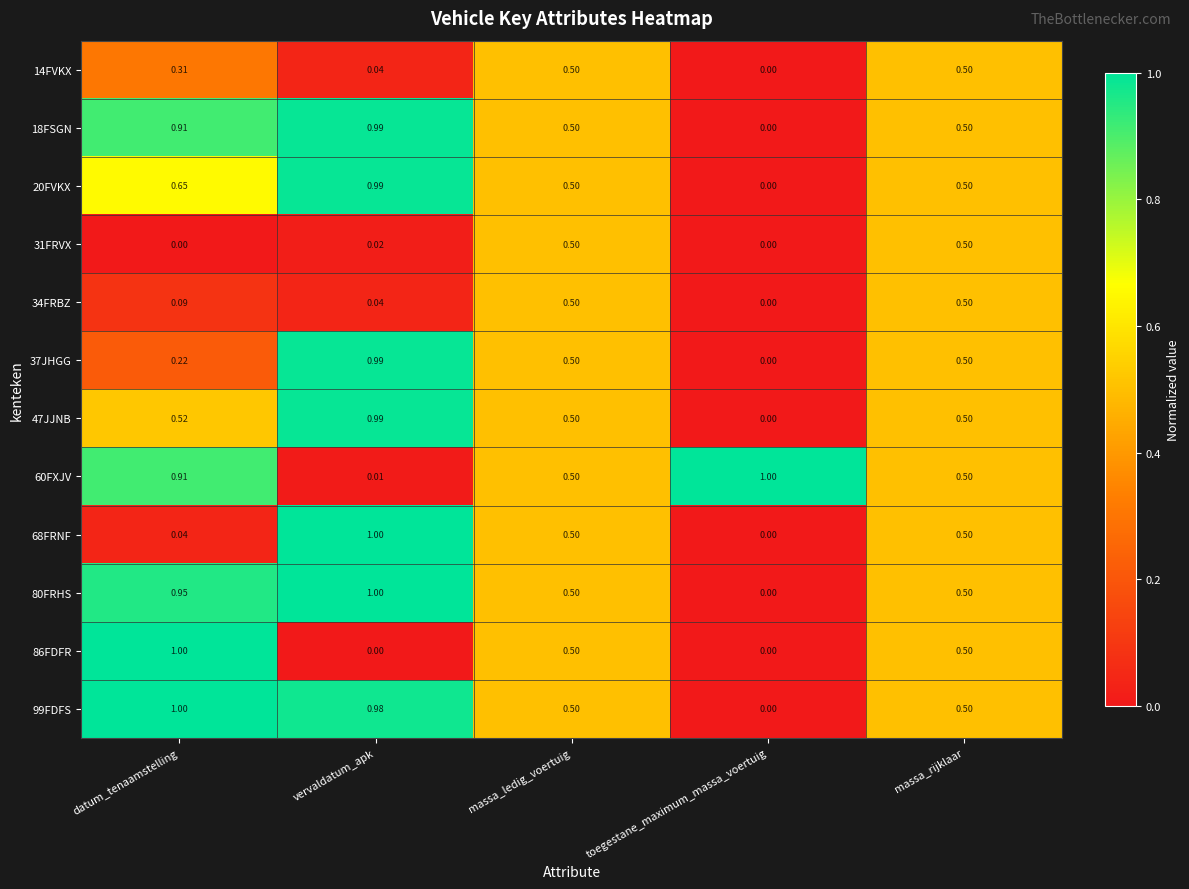

At which category is the sum across all series the highest?

vervaldatum_apk